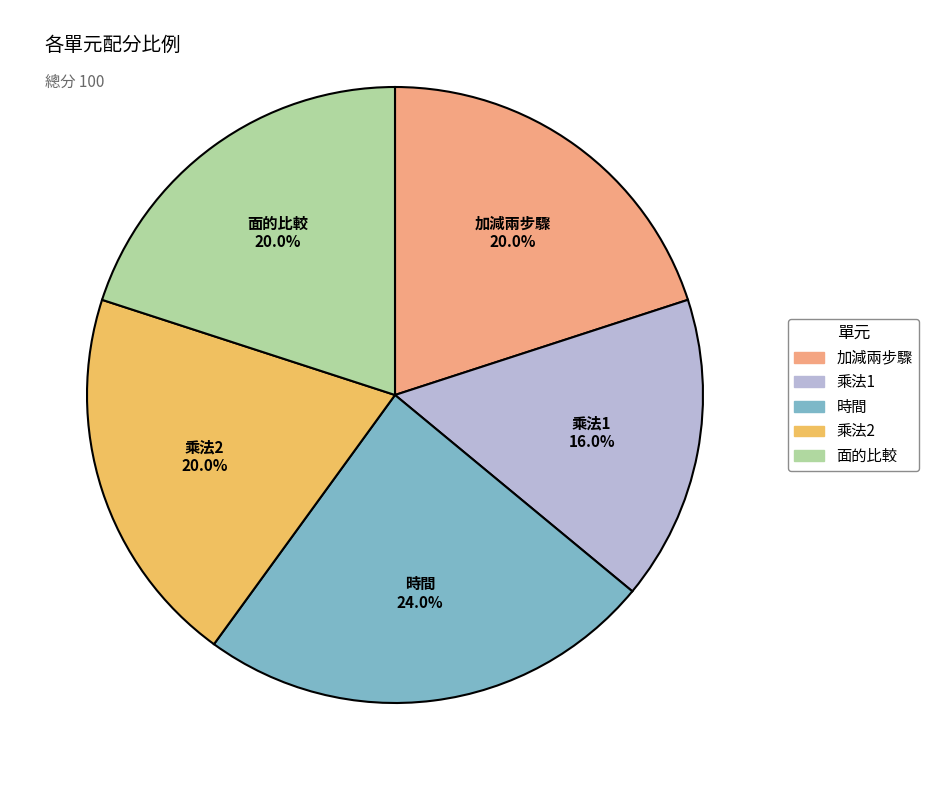

Does 乘法2 represent more than half of the total?

No